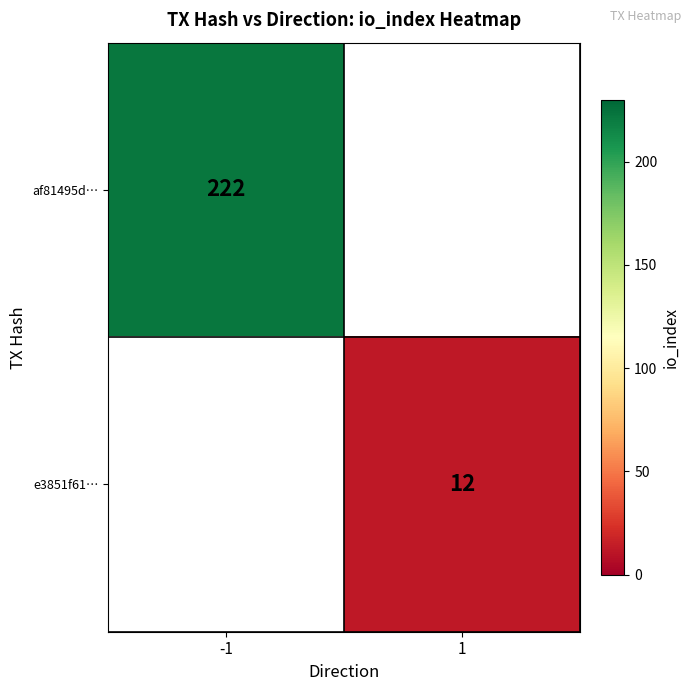

True or false: e3851f61… has a value of 18 at 1.

False